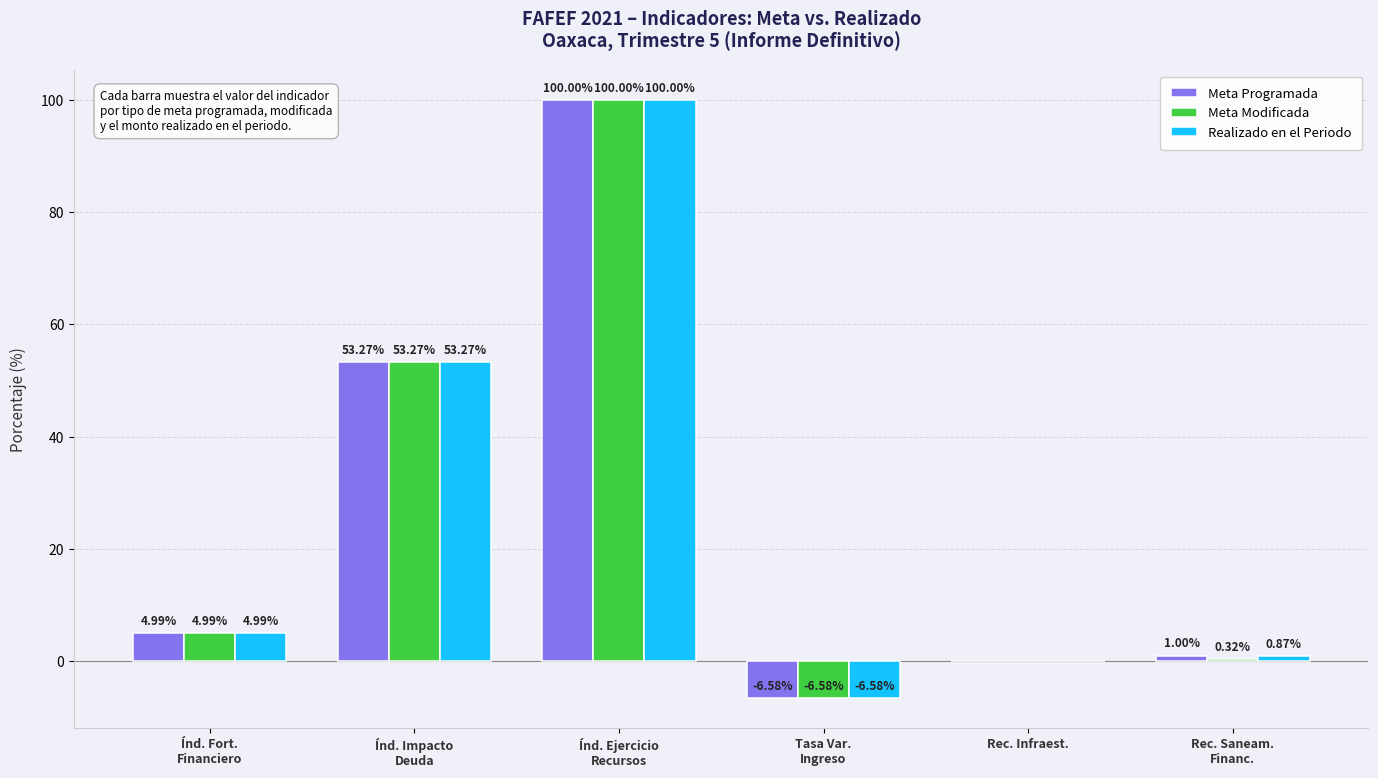

Where does the Meta Modificada series first go above 4?

Índ. Fort.
Financiero